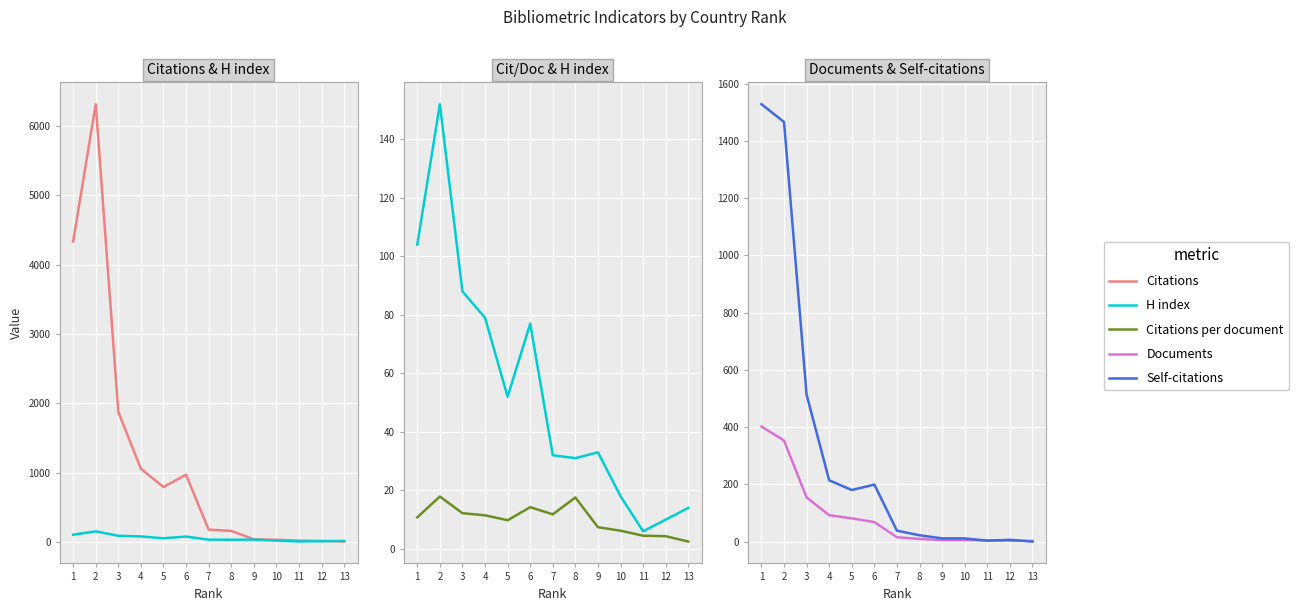

True or false: H index has a value of 33.0 at 9.

True